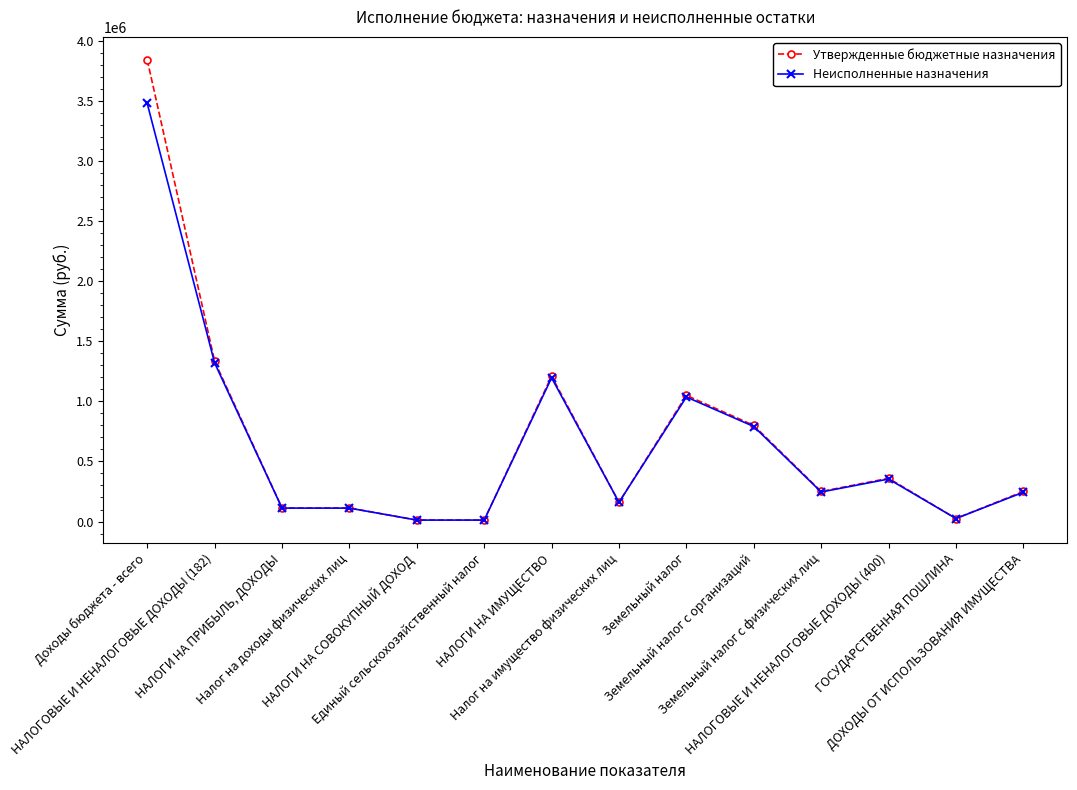

Read the Утвержденные бюджетные назначения value at Налог на доходы физических лиц.

112500.0